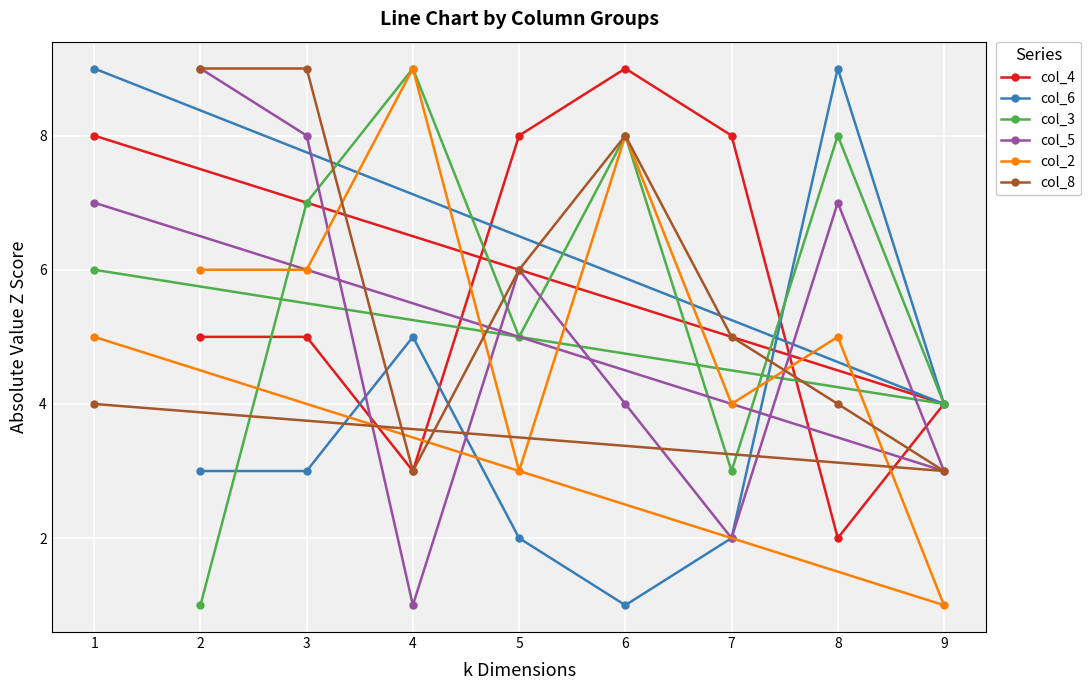

What is the difference between the second highest and minimum values in the col_4 series?

6